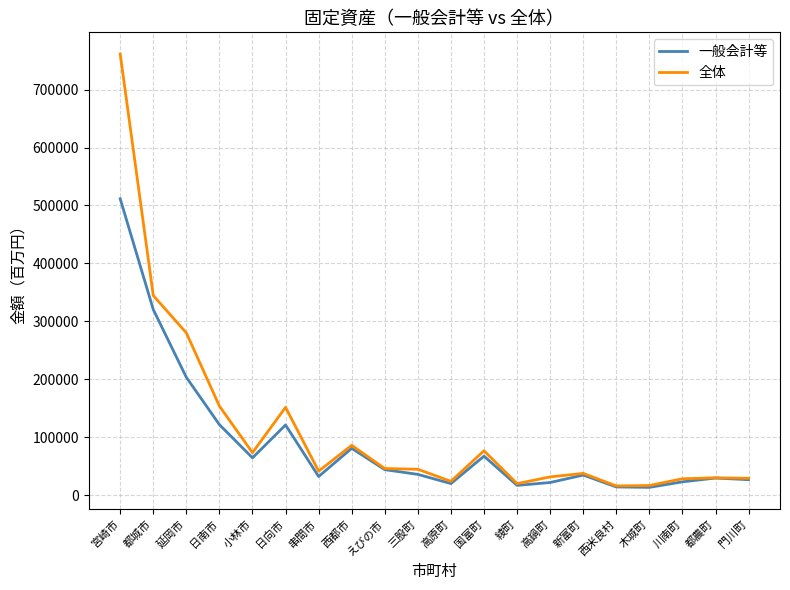

What is the maximum value for 全体?

761535